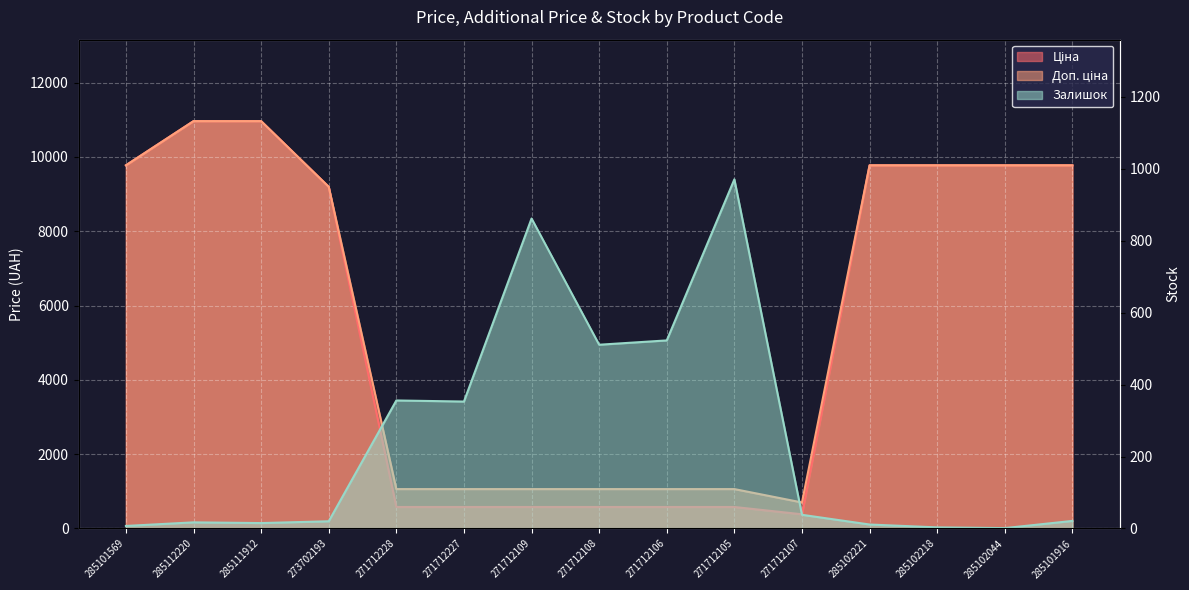

What is the greatest value displayed?

10964.4